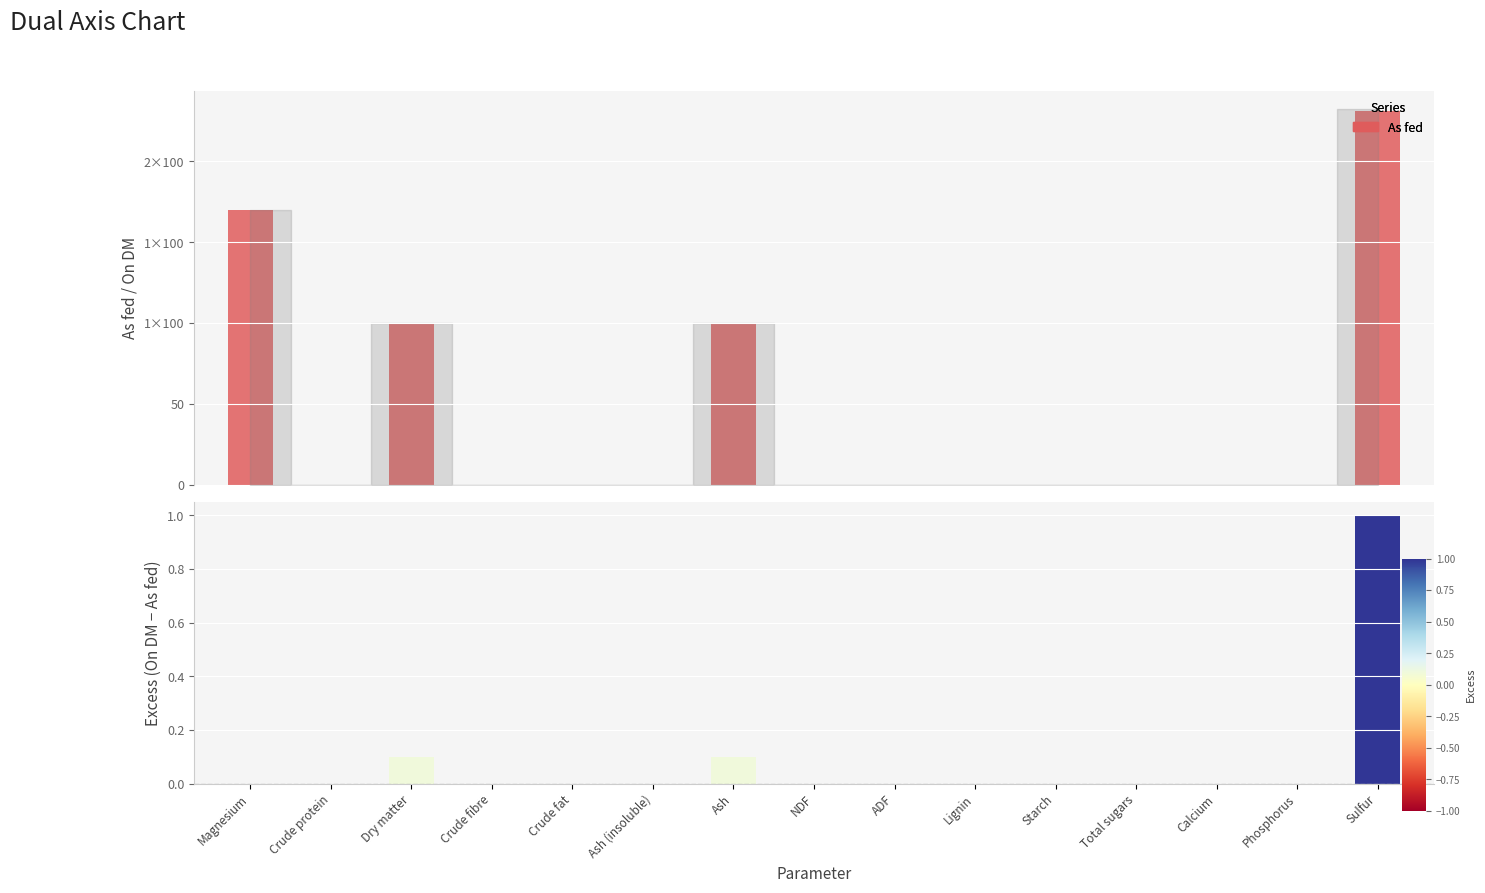

How many data points does each series have?

15